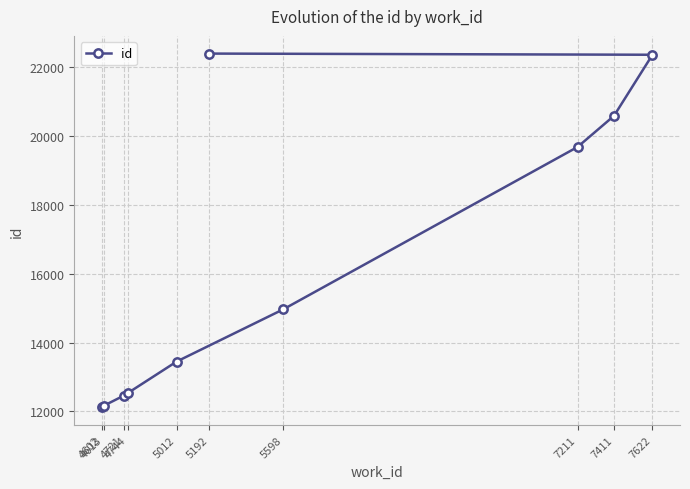

At which category does the chart reach its minimum across all series?

4602